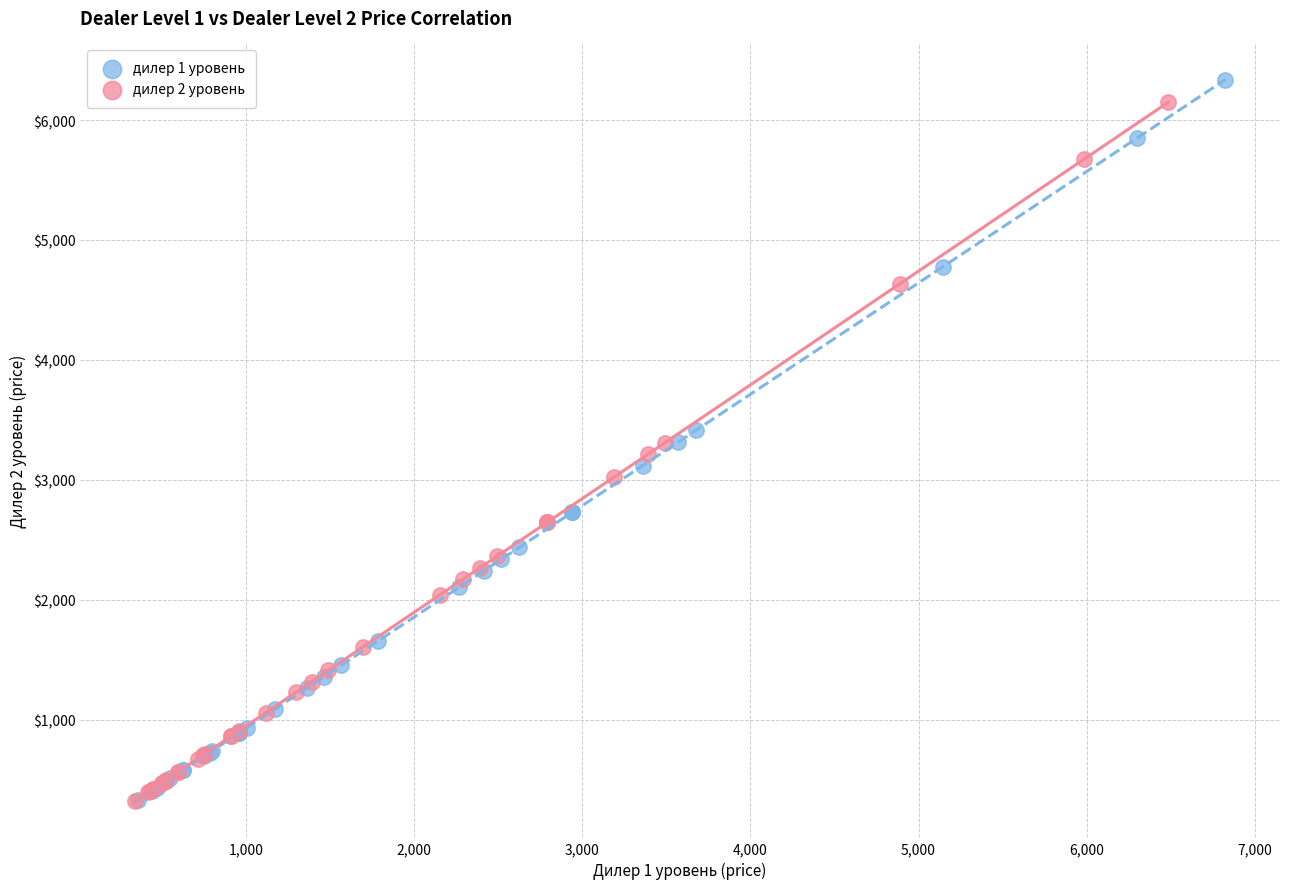

What are all the series names shown in the legend?

дилер 1 уровень, дилер 2 уровень